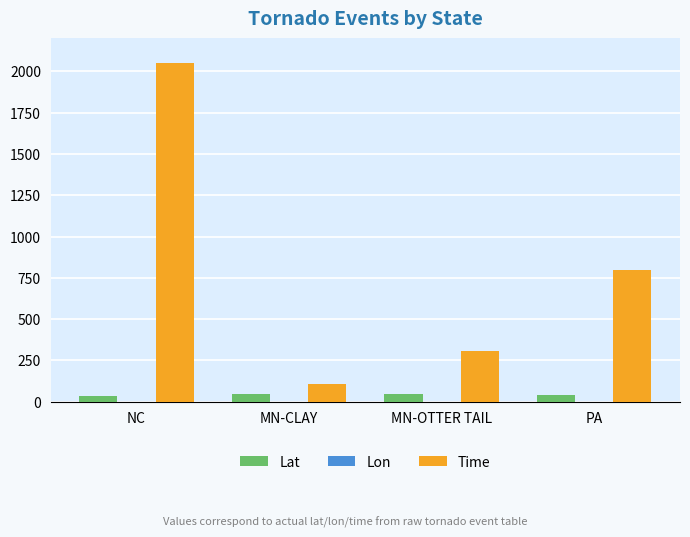

How many values in the Lon series are below -81?

3